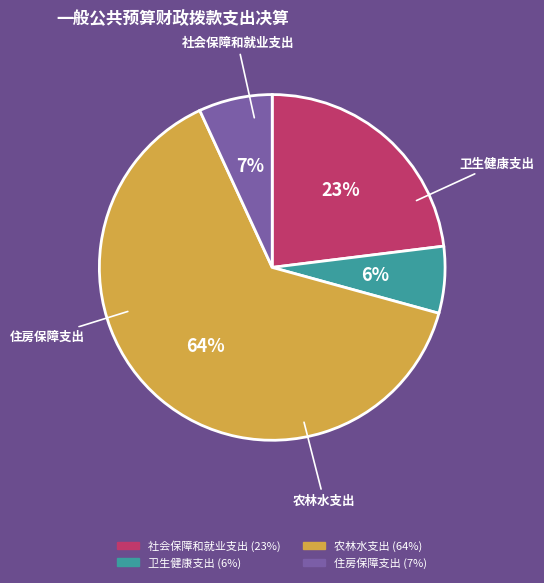

To the nearest percent, what is the difference between the largest and smallest slice percentages?

58%